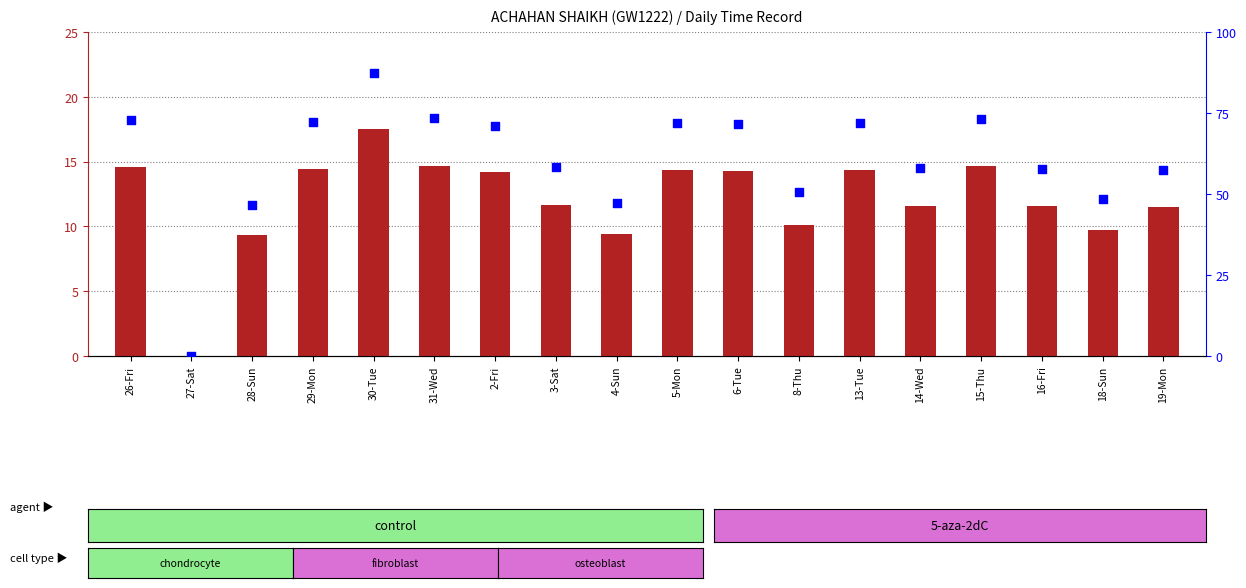

Which series contains the lowest Y value?

count